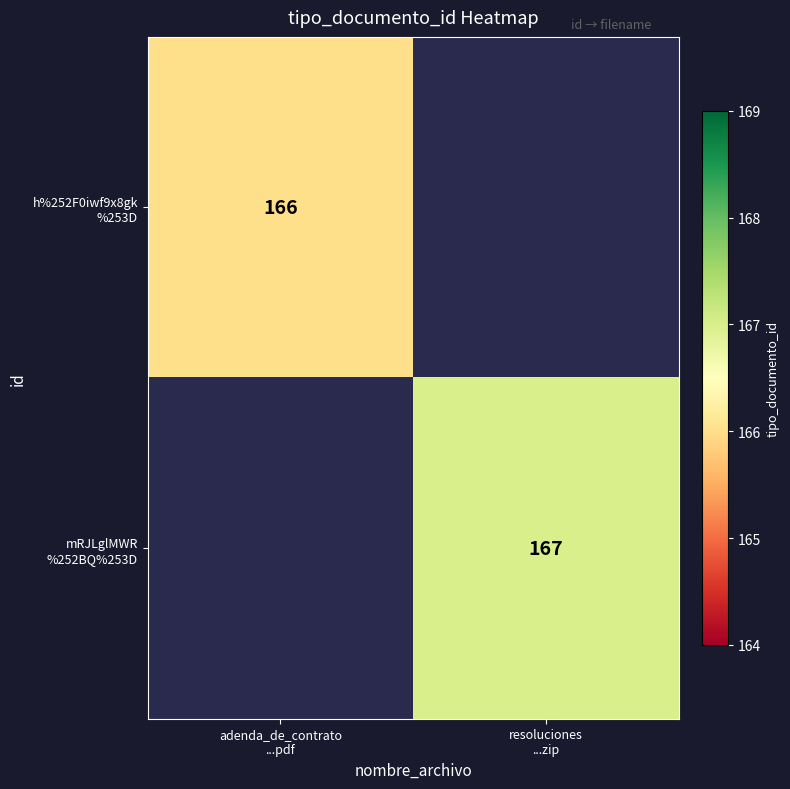

Which category has the highest value across all series?

resoluciones
...zip